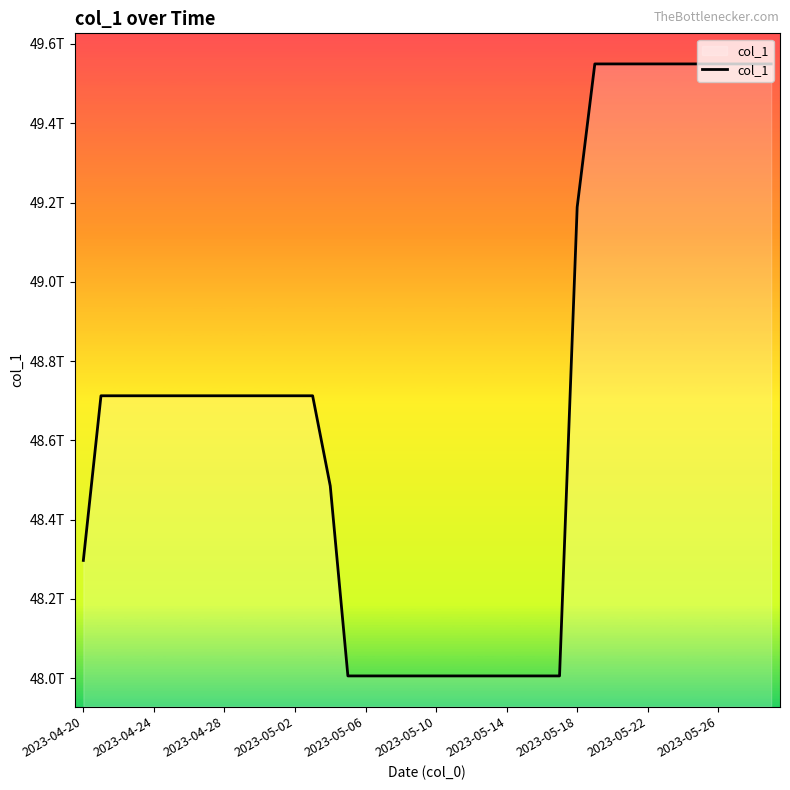

Does the chart have visible grid lines?

No